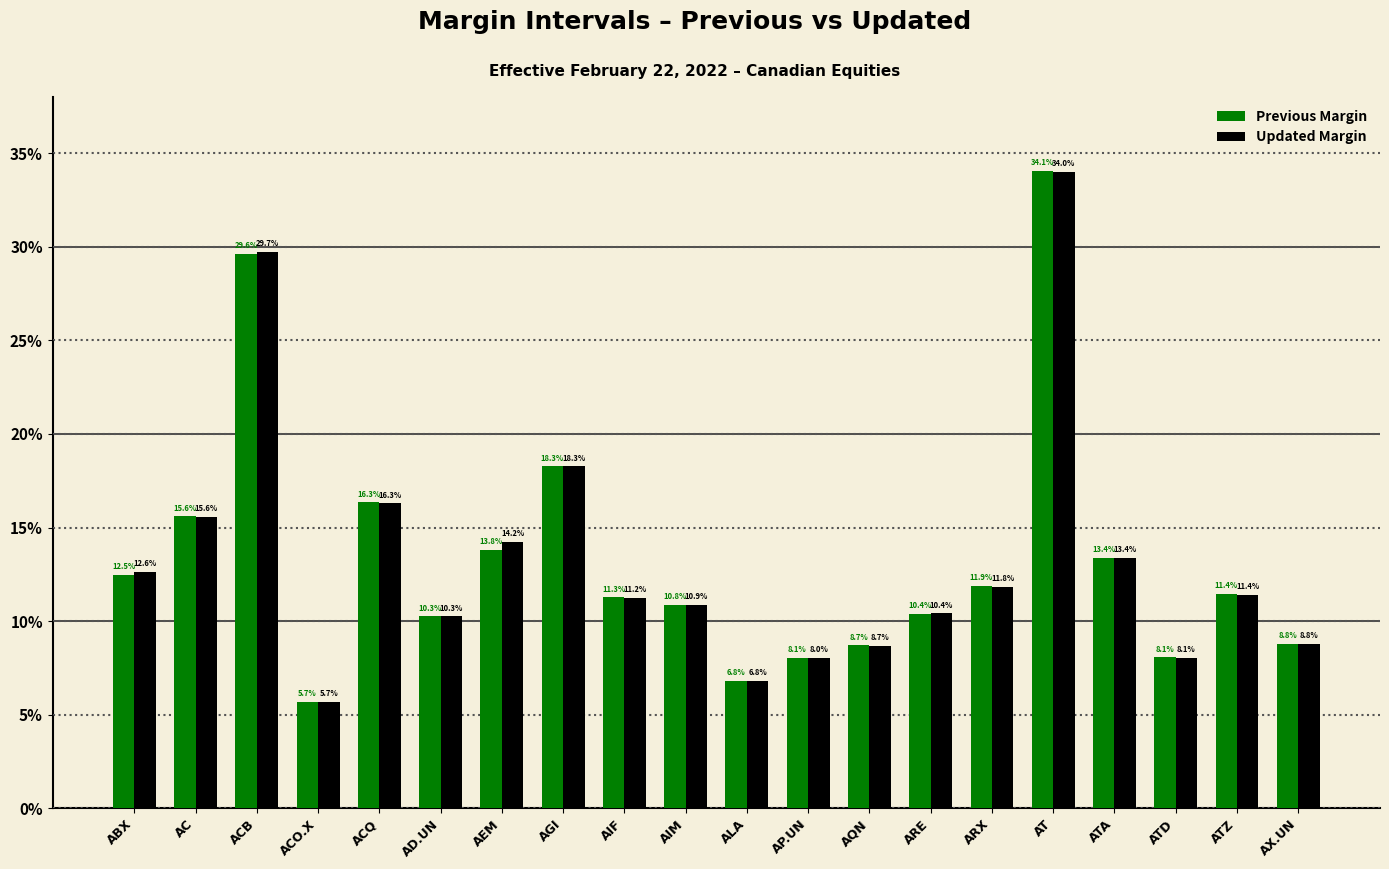

At which category does the chart reach its minimum across all series?

ACO.X